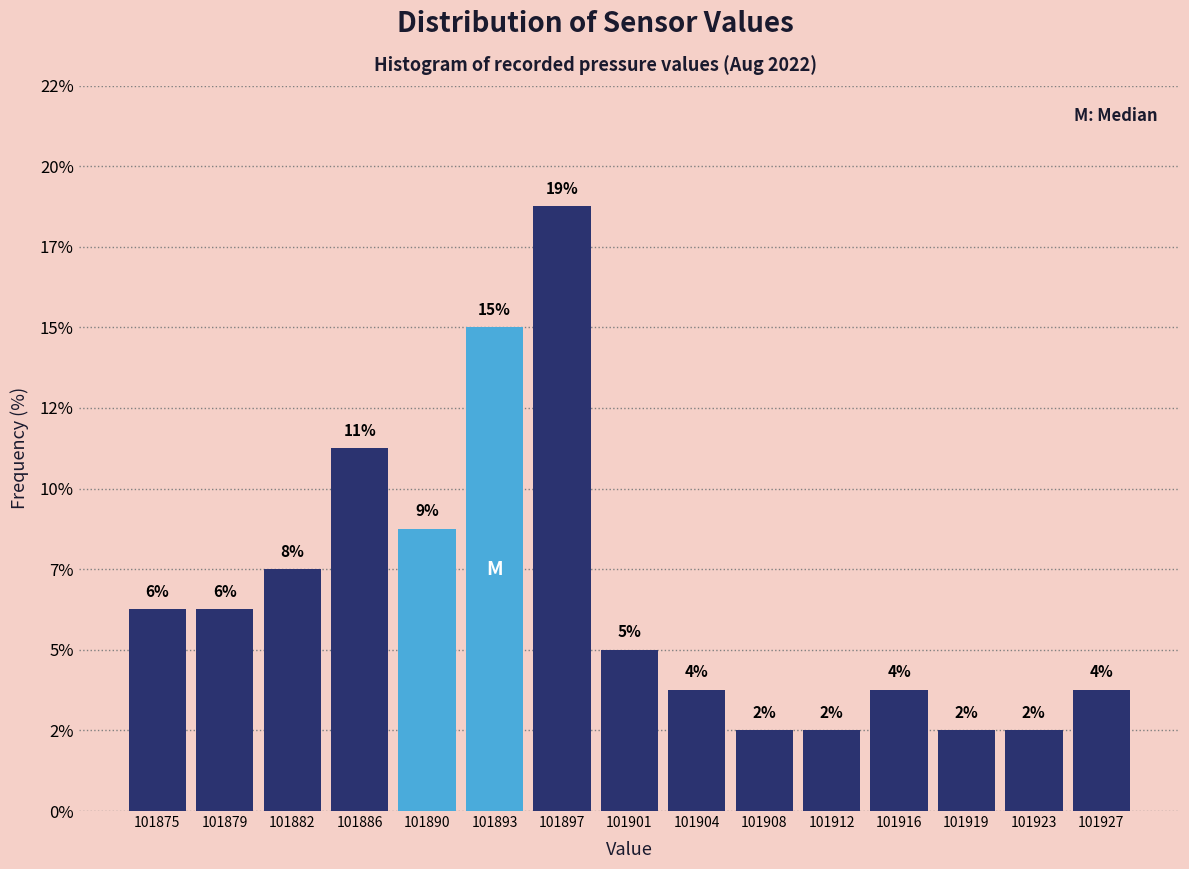

Are the bars horizontal?

No